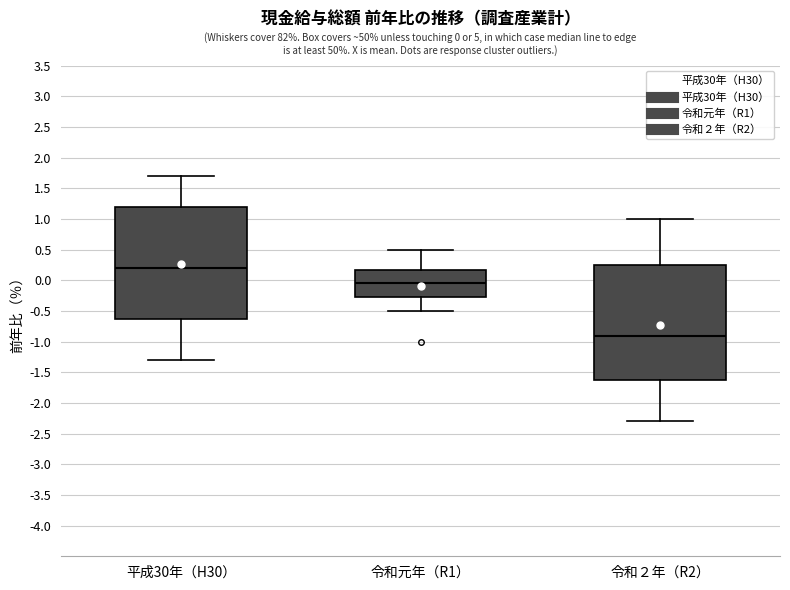

Which box's median line is the lowest?

令和２年（R2）